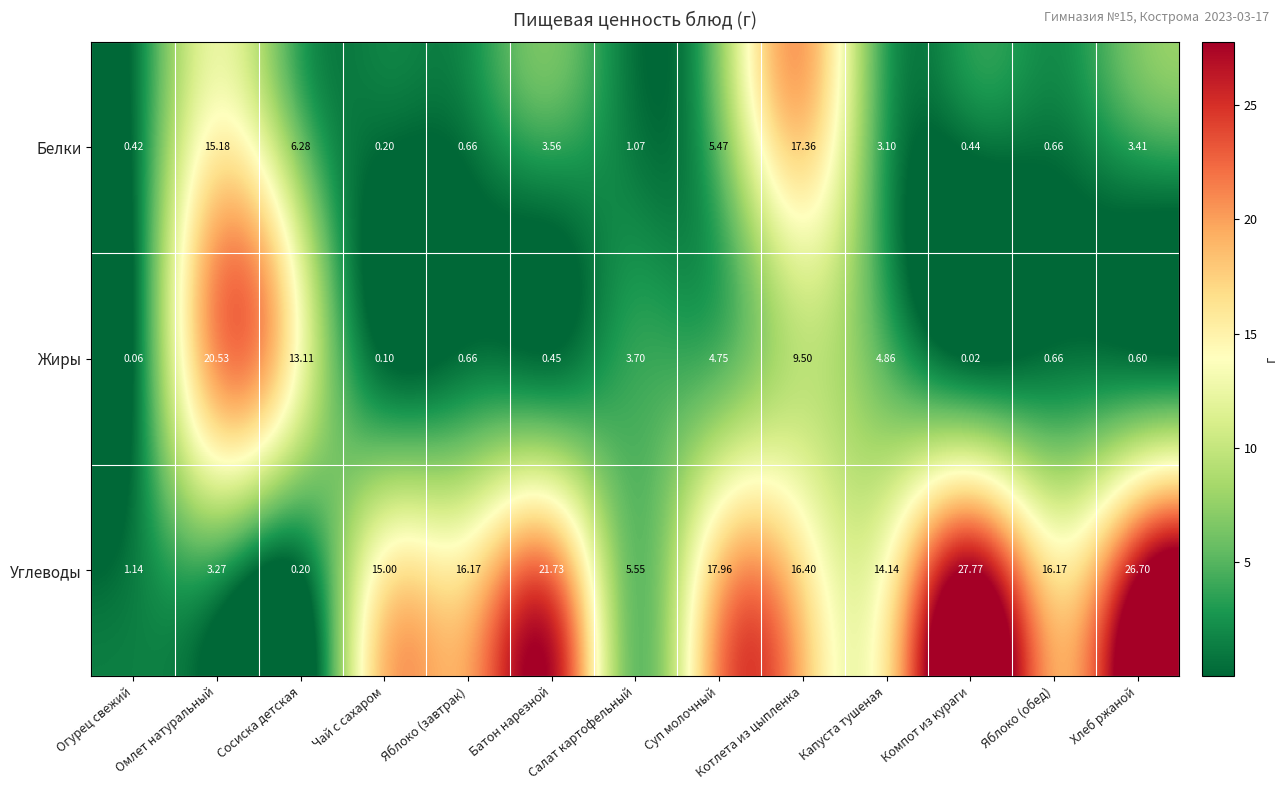

At how many categories does at least one series exceed 11?

11